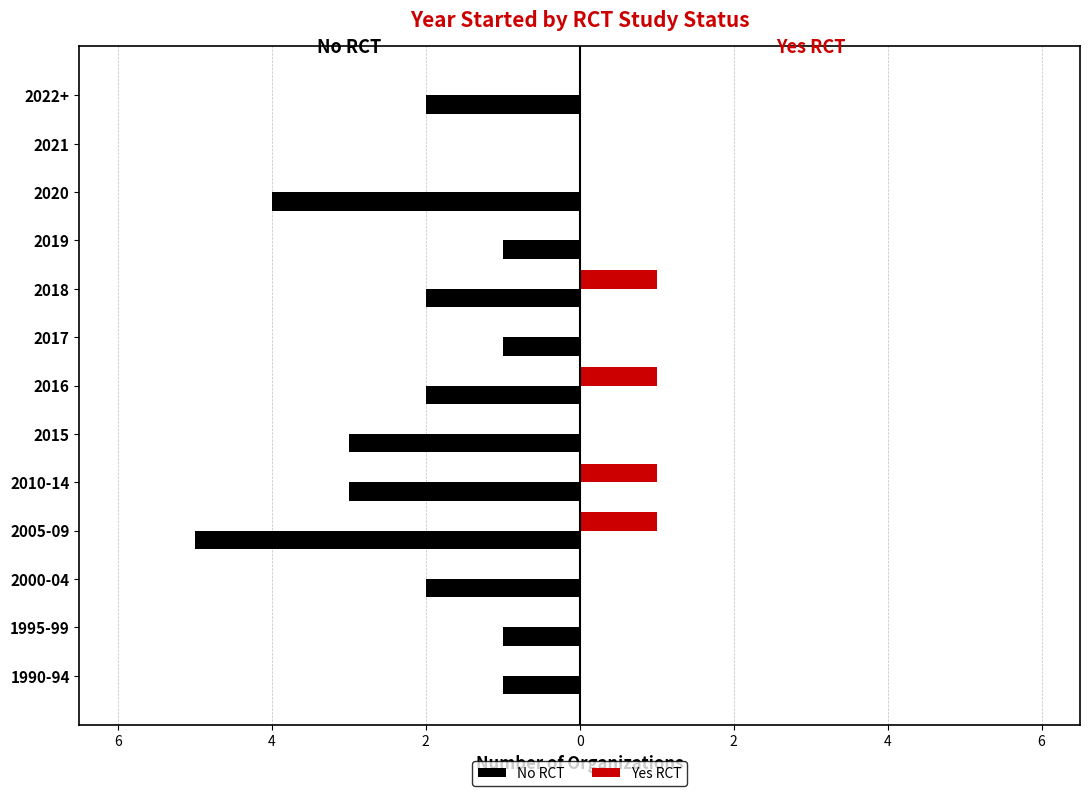

What are all the series names shown in the legend?

No RCT, Yes RCT